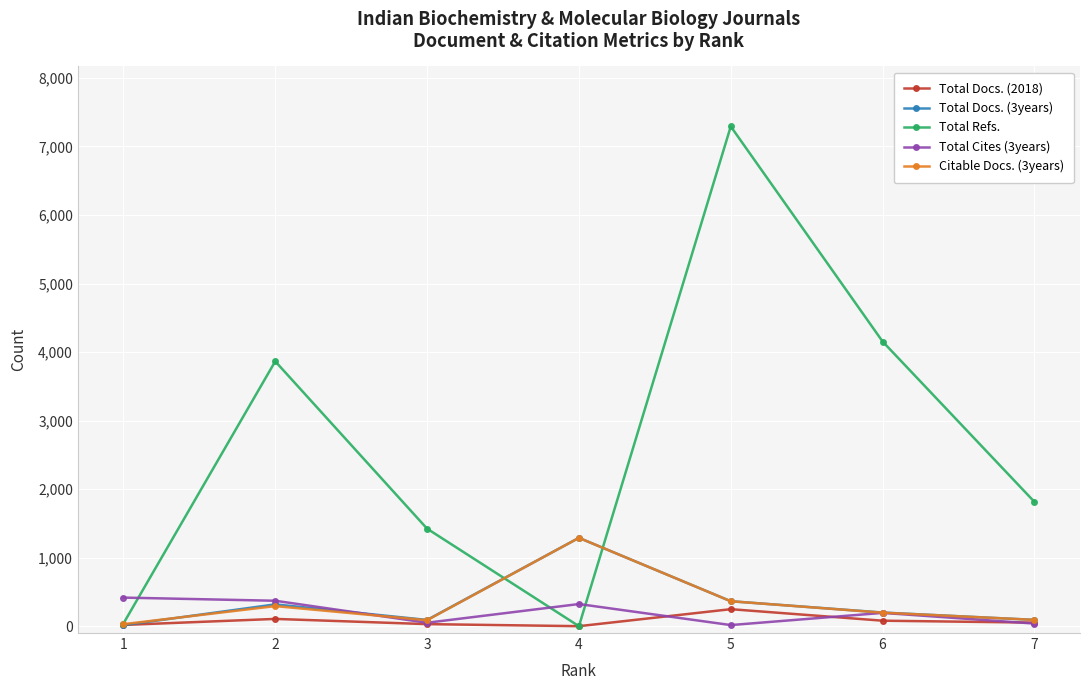

How many data points does each series have?

7